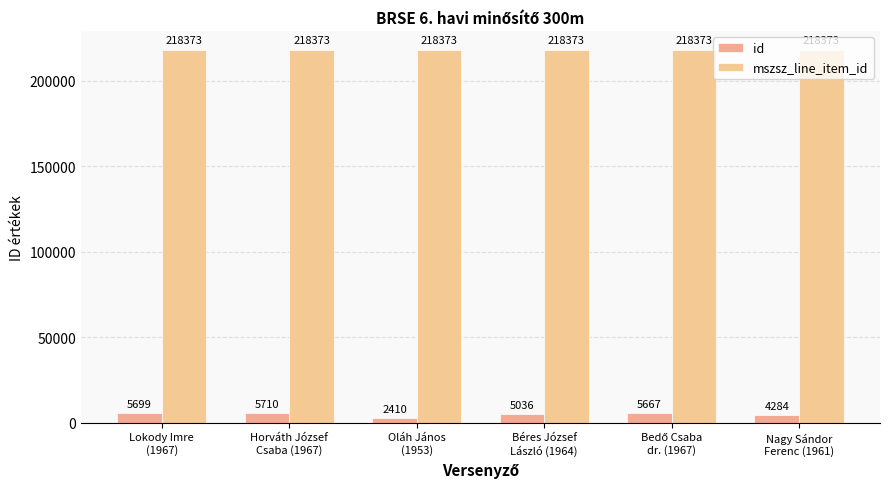

Which series has the largest total across all categories?

mszsz_line_item_id